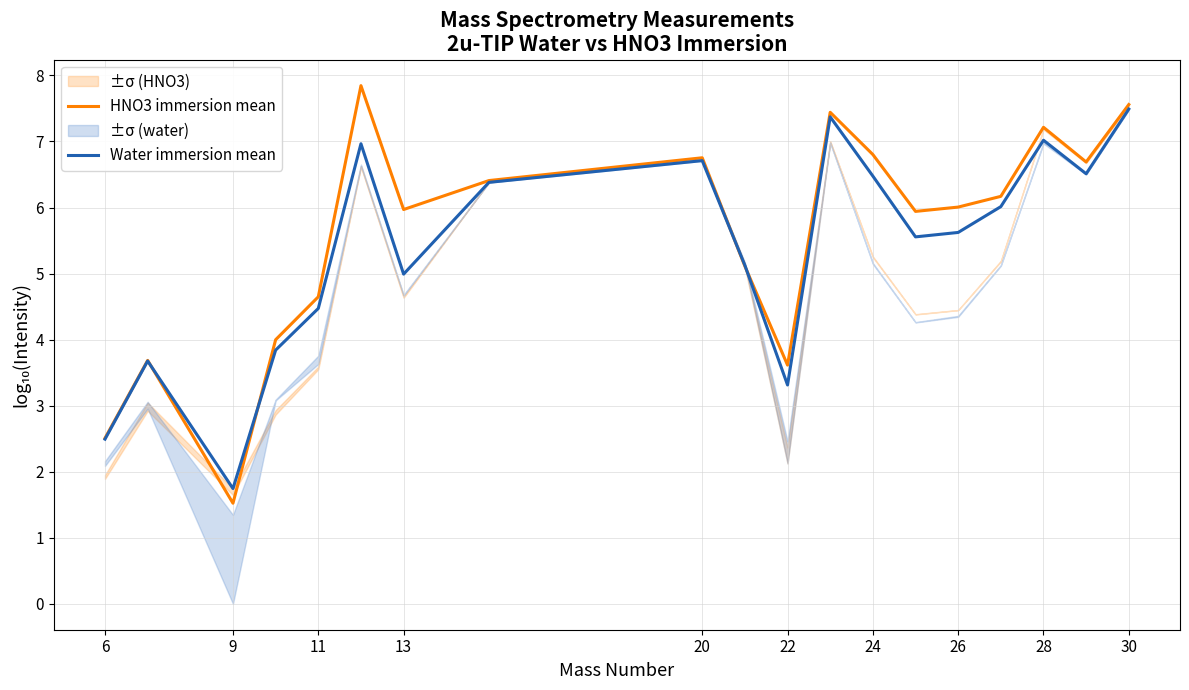

List the series in order of their overall mean, highest first.

HNO3 immersion mean, Water immersion mean